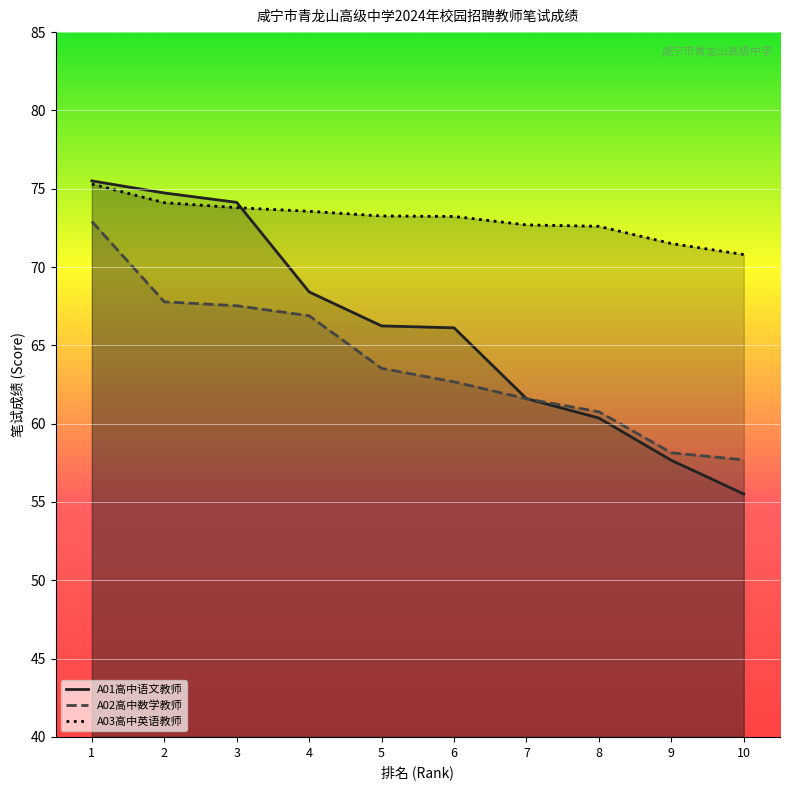

Is it true that A01高中语文教师 equals 55.5 at 10?

True